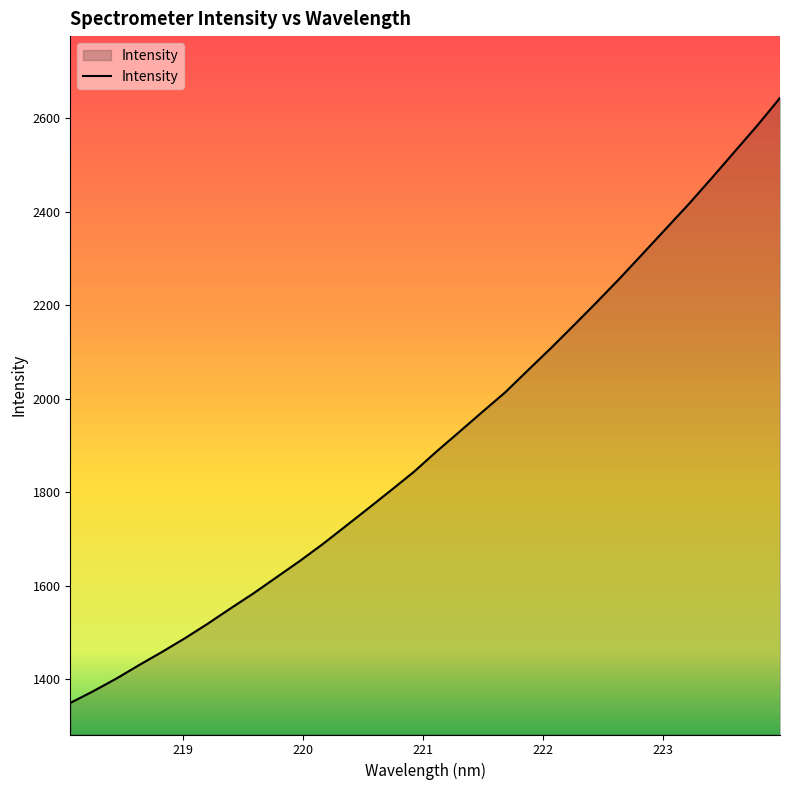

What is the minimum value shown in the chart?

1349.8